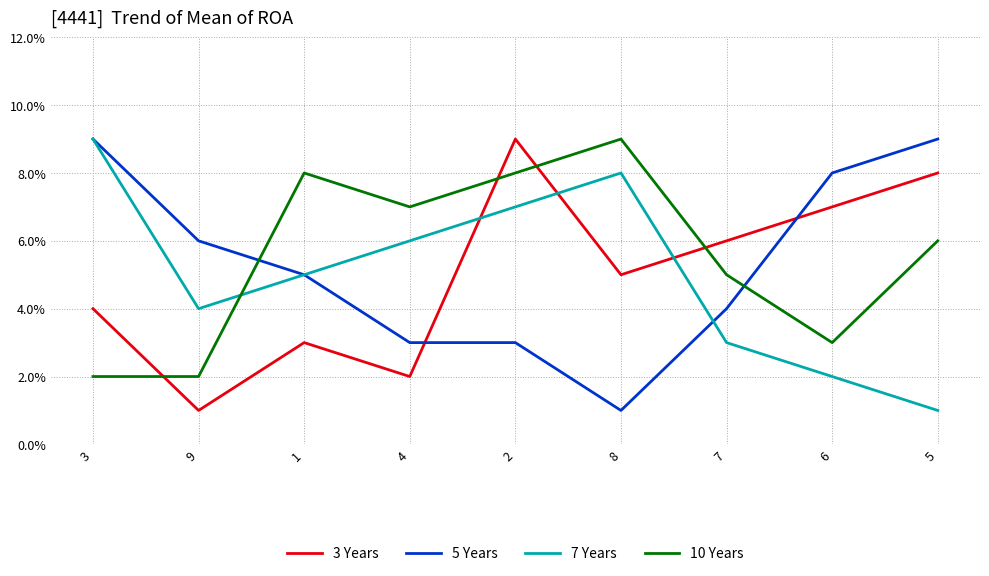

What position from the right is 8?

4